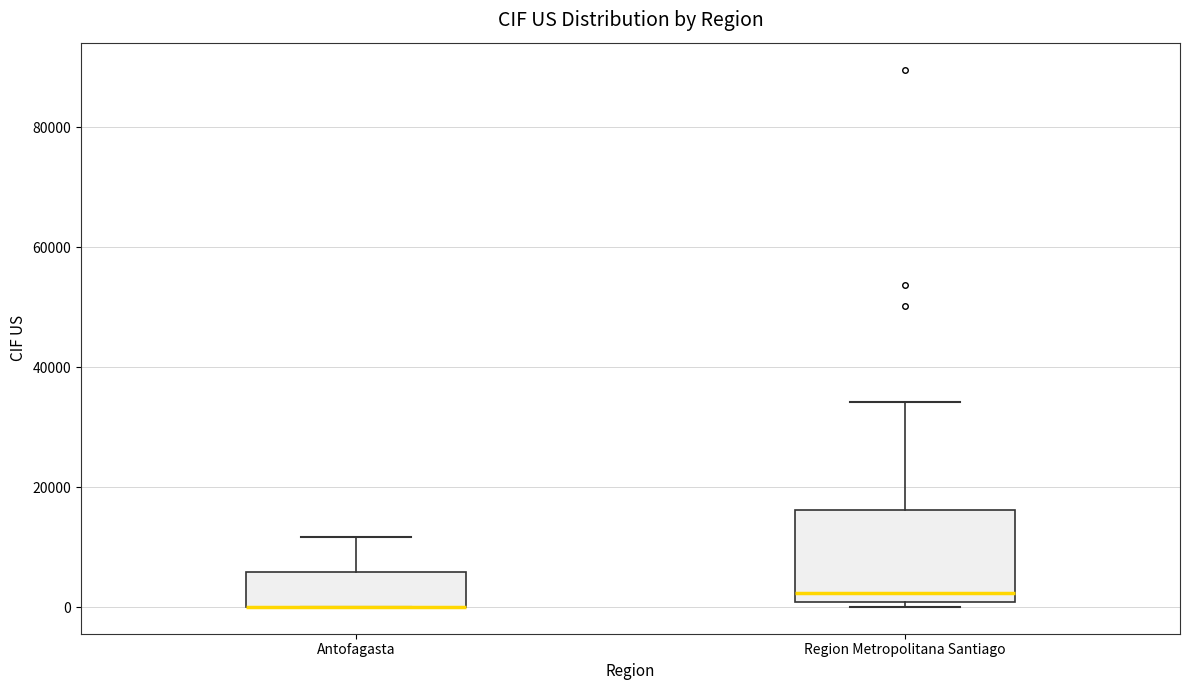

Where does the upper whisker of the box for Region Metropolitana Santiago end on the y-axis? The values are not printed on the chart, so give them approximately, as read against the axis.

34000